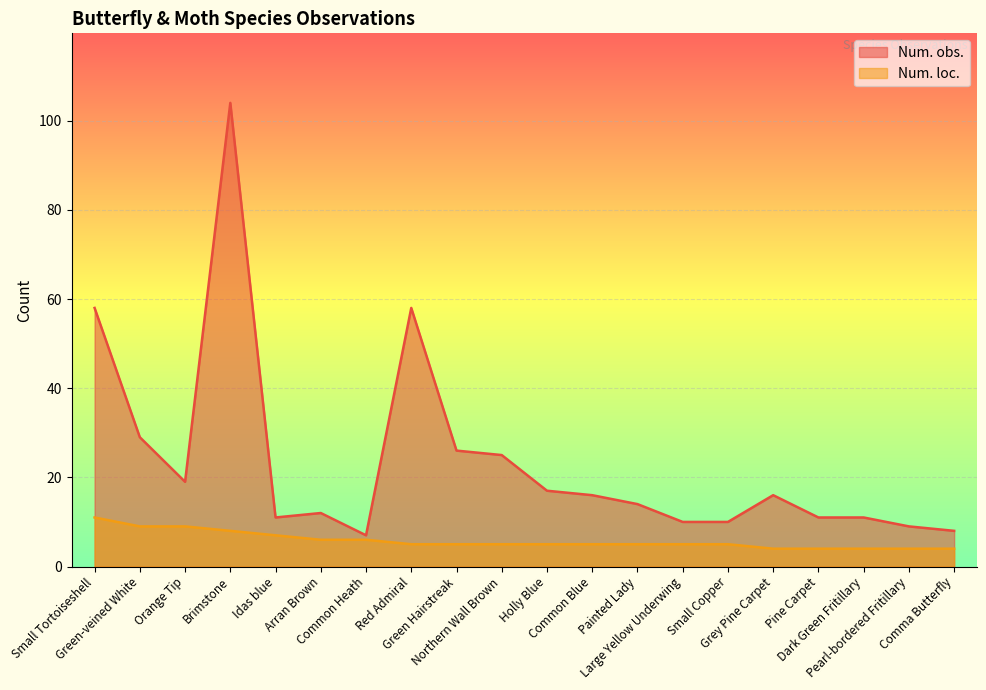

Where is the first local minimum for Num. obs.?

Orange Tip